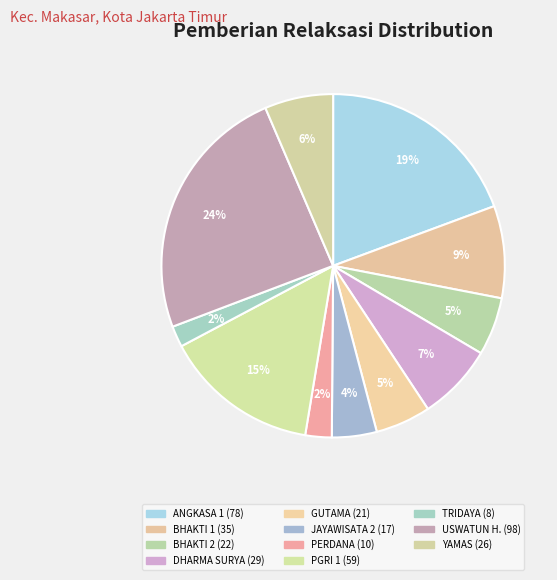

How many segments does this pie chart have?

11